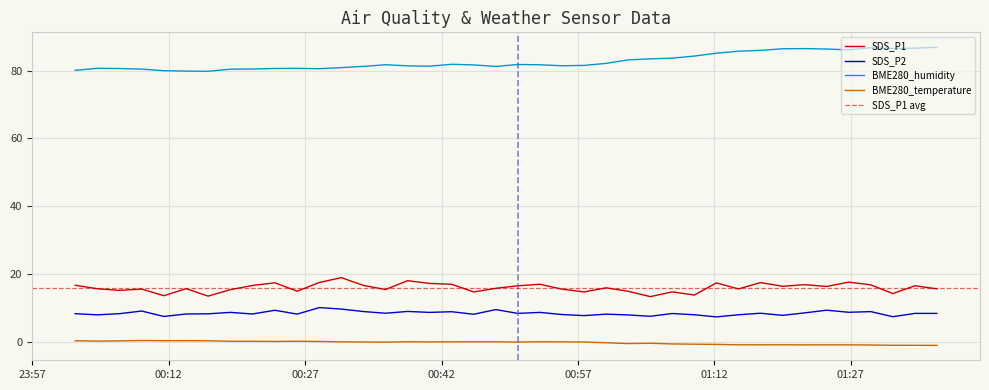

True or false: SDS_P2 has more than 2 interior local peaks.

True